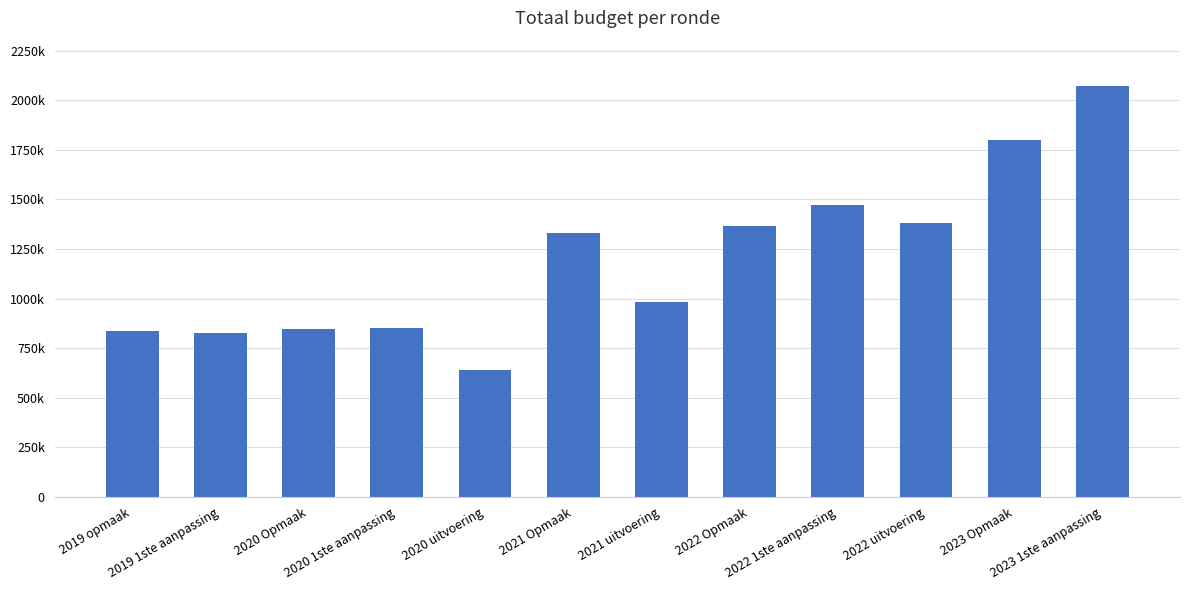

Are the bars horizontal?

No